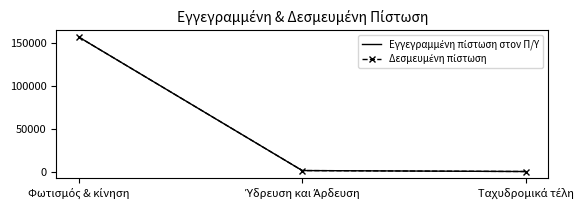

What is the sum of all Δεσμευμένη πίστωση values?

159604.5